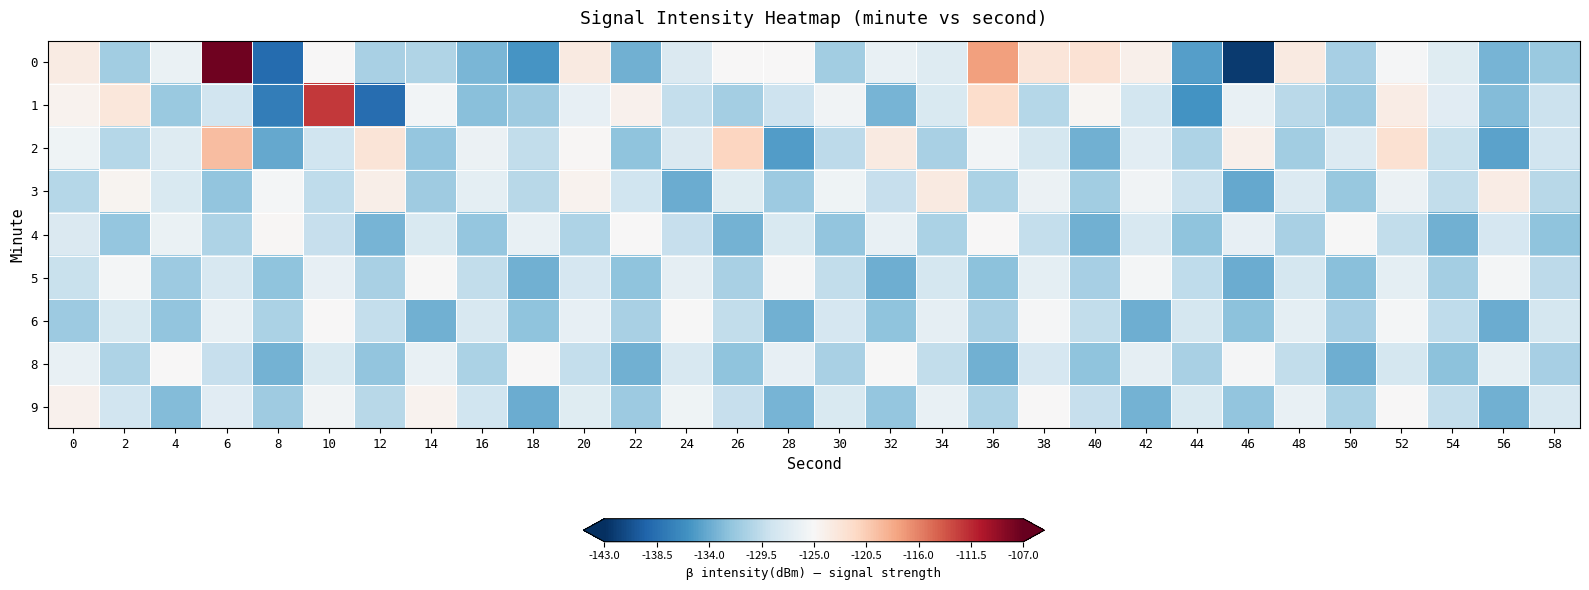

Count the number of categories in the chart.

30